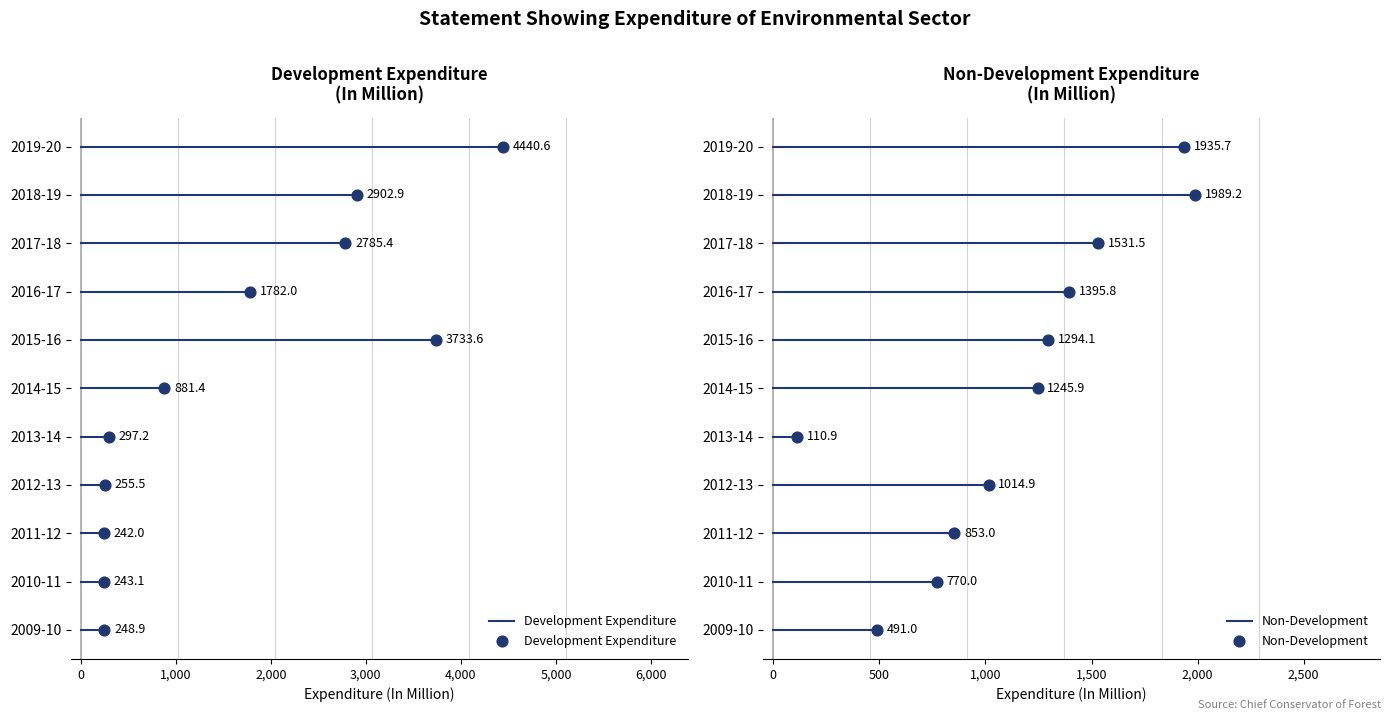

Which series reaches the minimum Y coordinate?

Development Expenditure